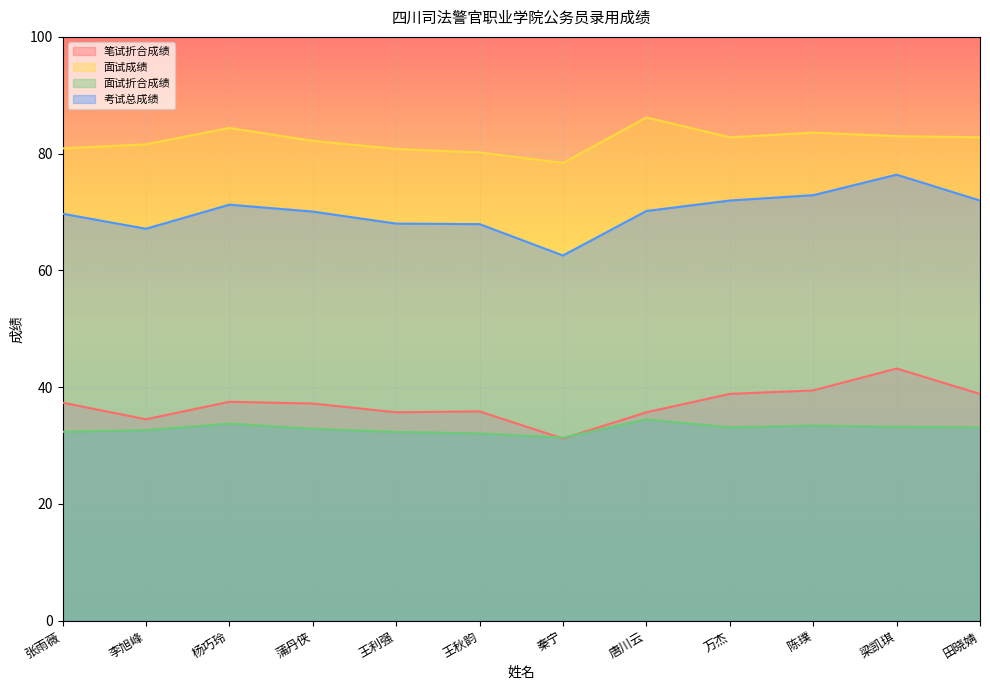

Which has a higher value, 梁凯琪 or 万杰?

梁凯琪